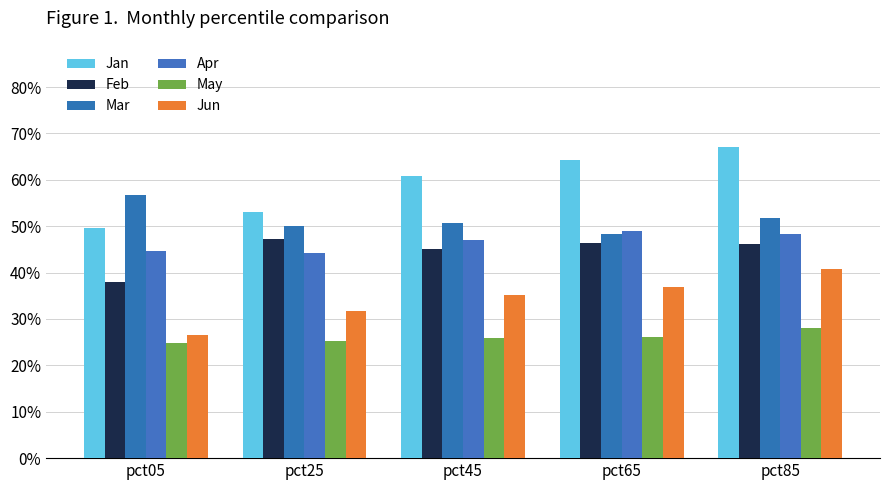

Which category has the highest value in the Jan series?

pct85